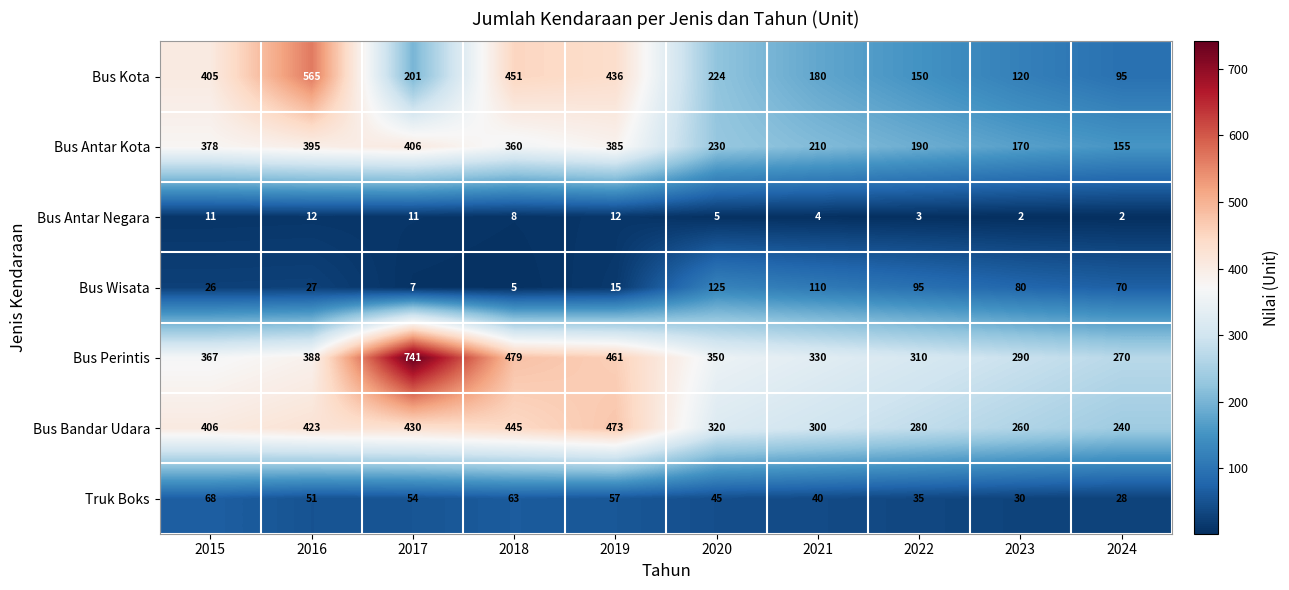

Which series changed the most between 2016 and 2020?

Bus Kota